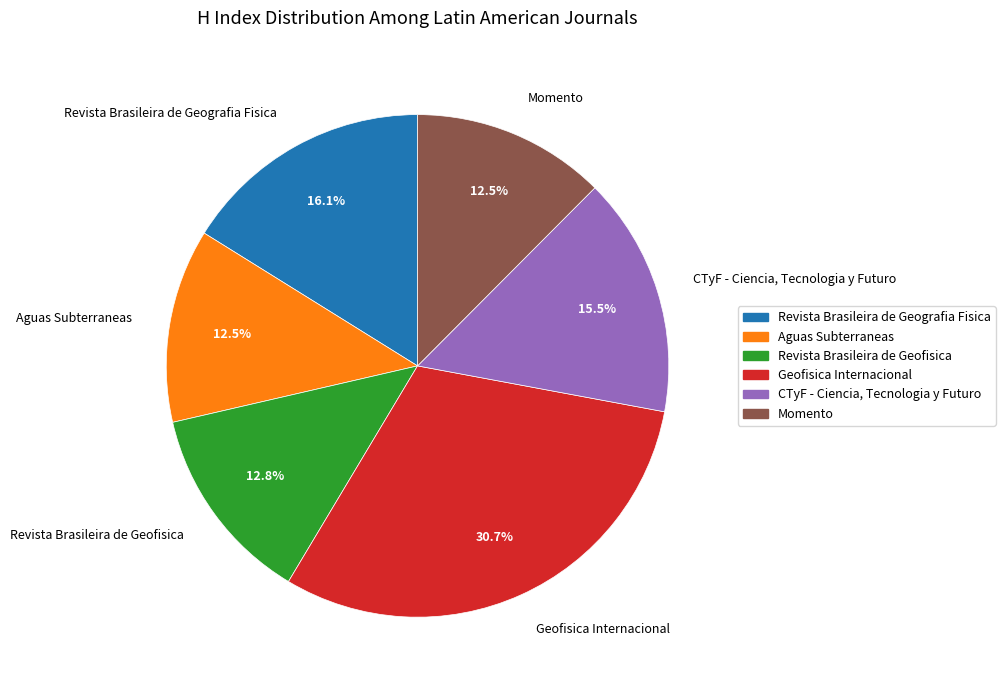

Which category has the biggest portion of the pie?

Geofisica Internacional